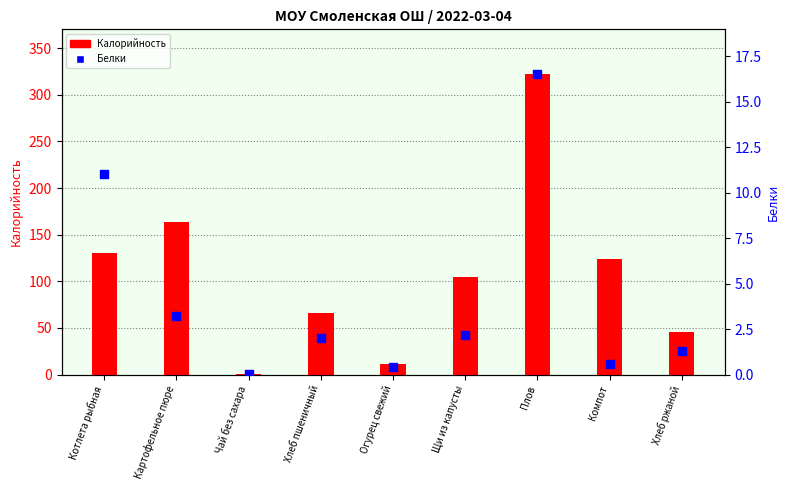

Which series has the largest Y range (max minus min)?

Калорийность